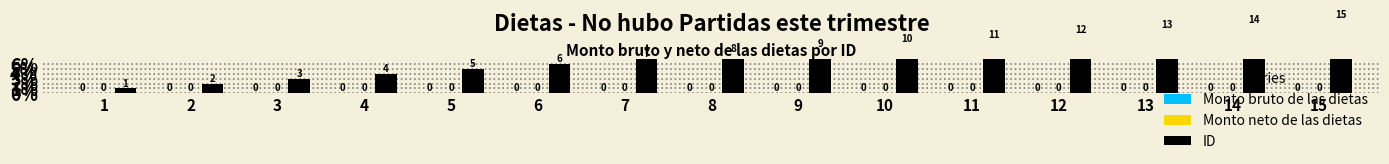

How many groups of bars are there?

15